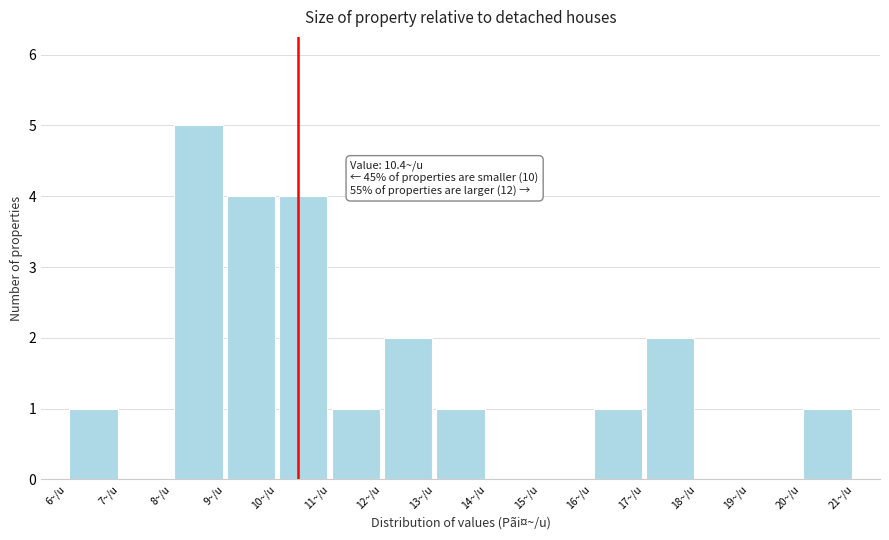

Which range on the x-axis has the tallest bar?

8 to 9